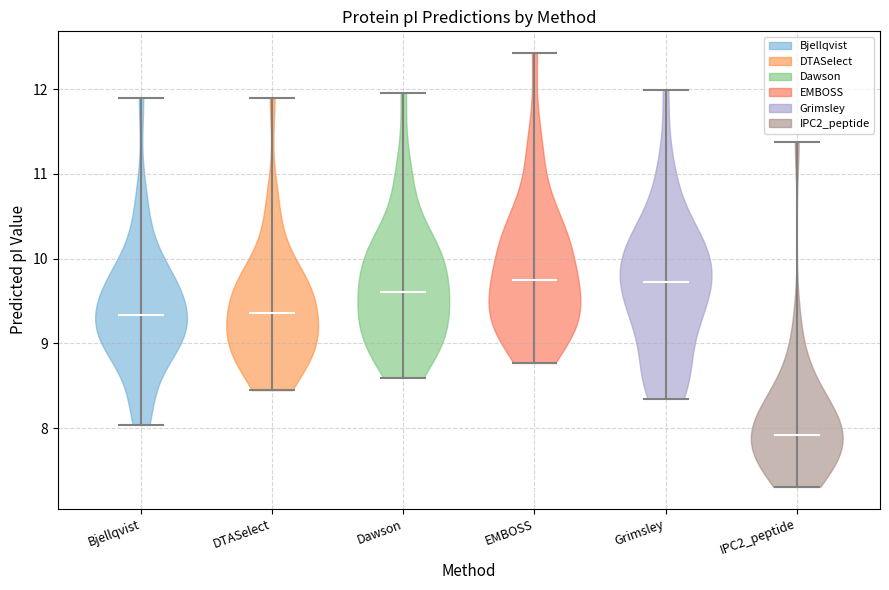

What is the lowest point the violin for Bjellqvist reaches on the y-axis? The values are not printed on the chart, so give them approximately, as read against the axis.

8.0